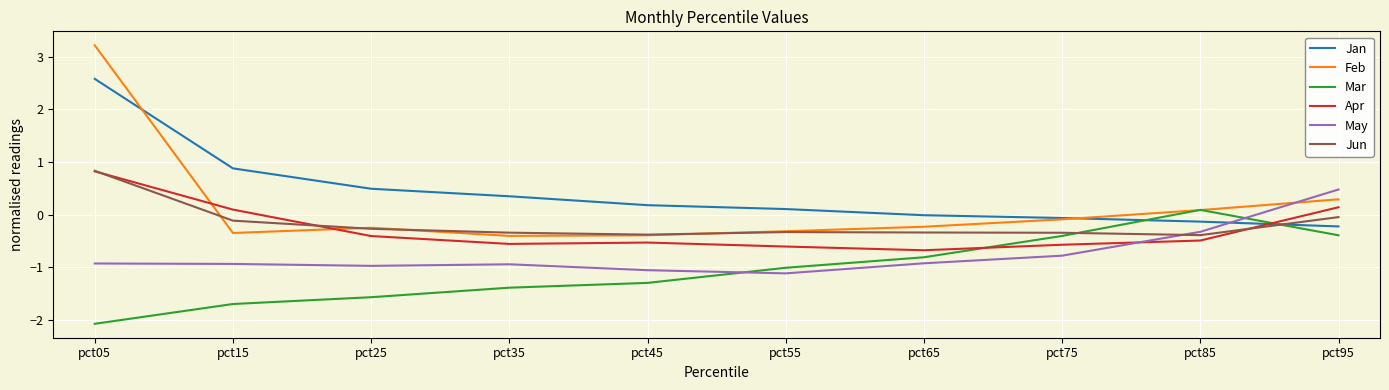

What is the difference between the highest and lowest values at pct05?

5.3